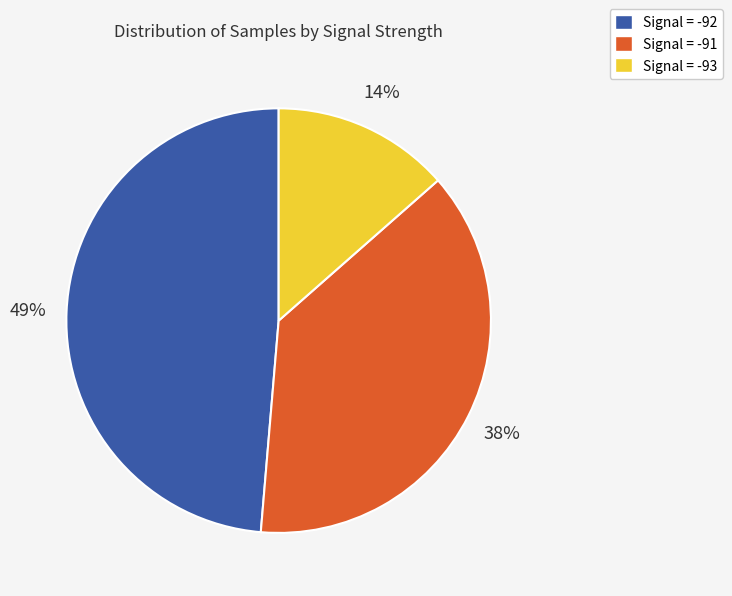

Does any single category account for the majority?

No